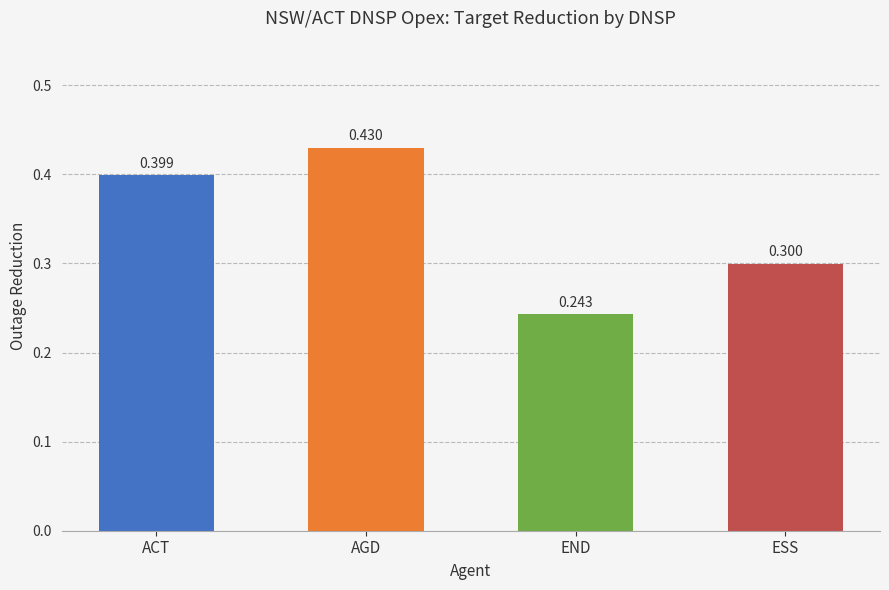

Is it true that the value at ESS is 0.3?

True